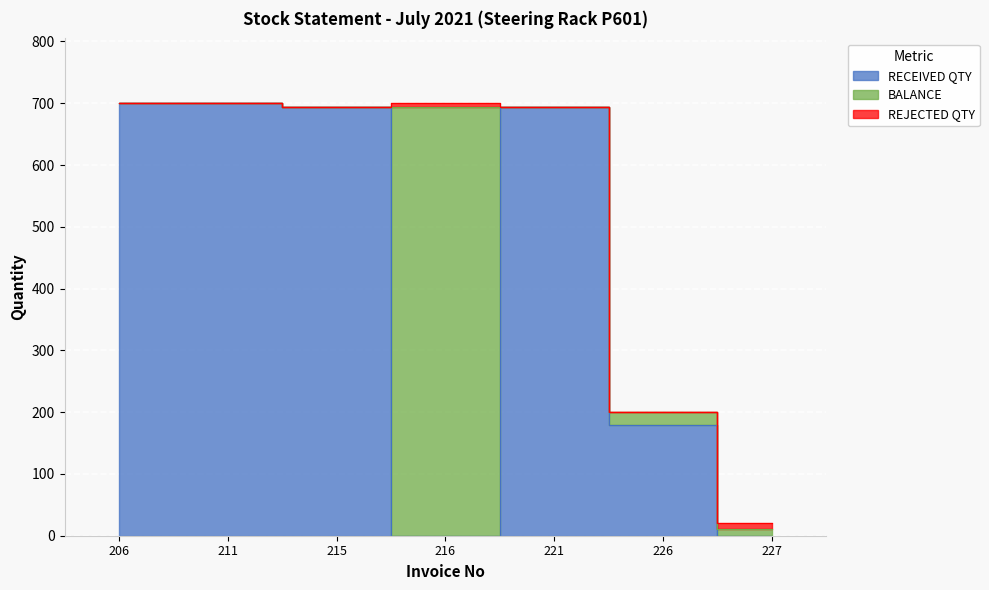

Where is REJECTED QTY nearest to the value 4?

216